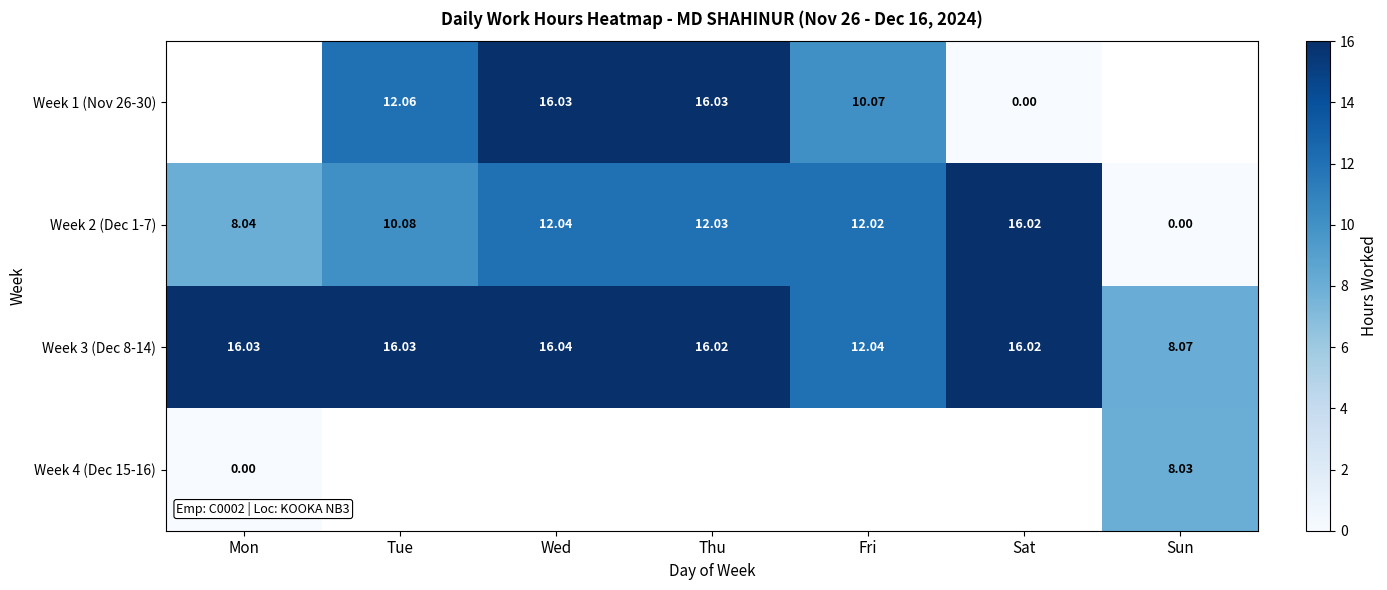

What value does the Week 2 (Dec 1-7) series have at Wed?

12.0